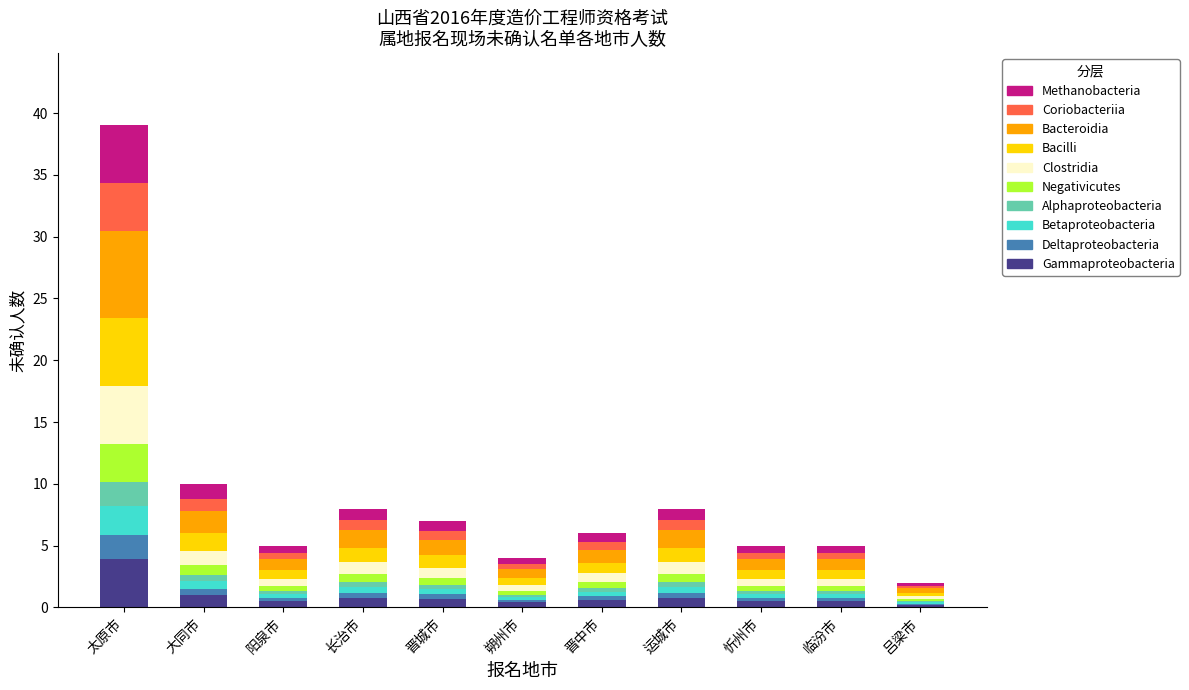

What is the maximum value for Gammaproteobacteria?

3.9